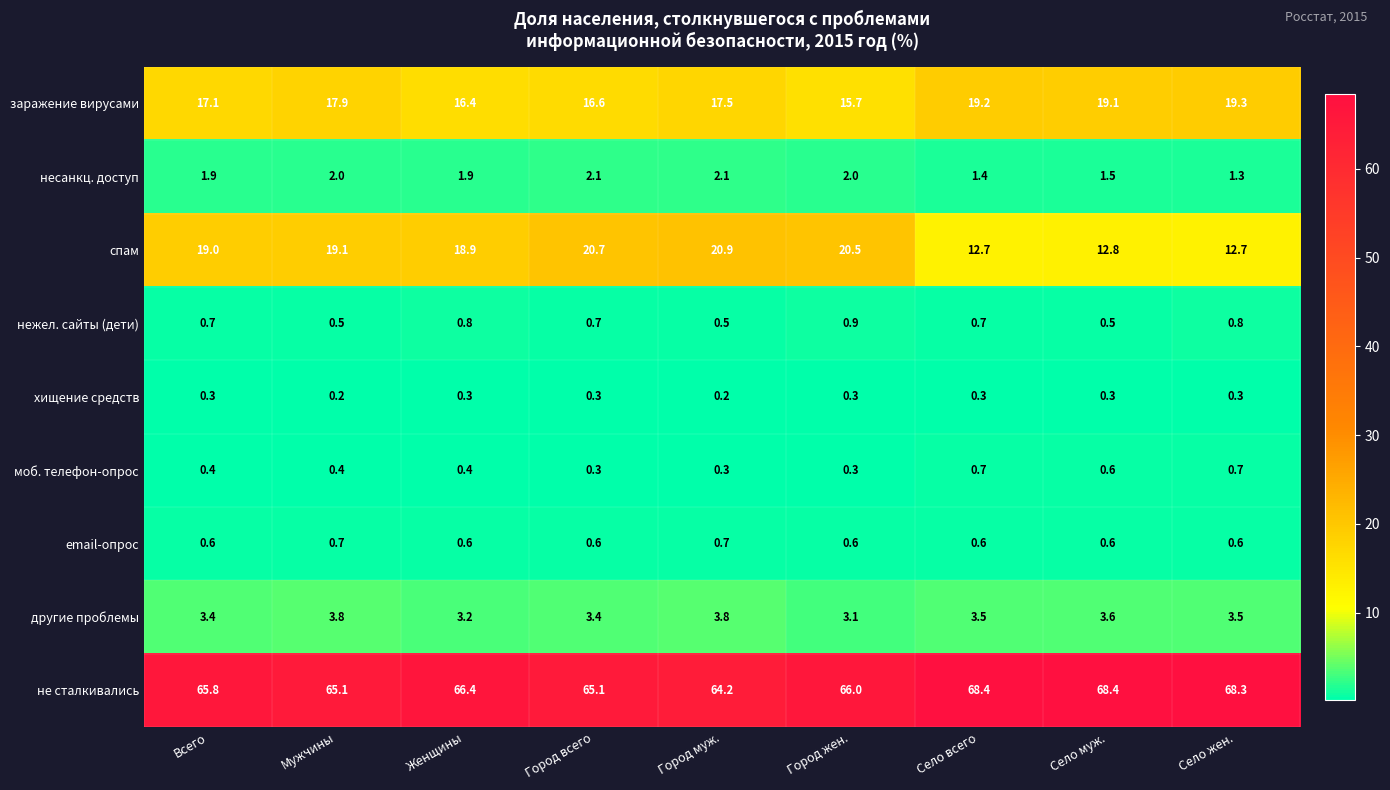

The value of не сталкивались at Всего is 65.8. True or false?

True